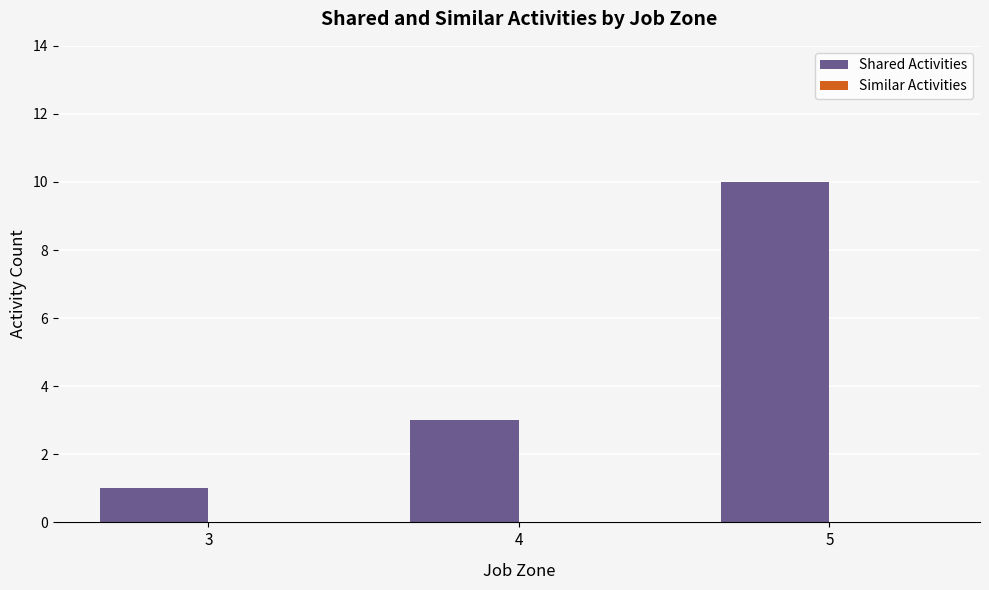

The chart shows a value of 3 at 4. True or false?

True